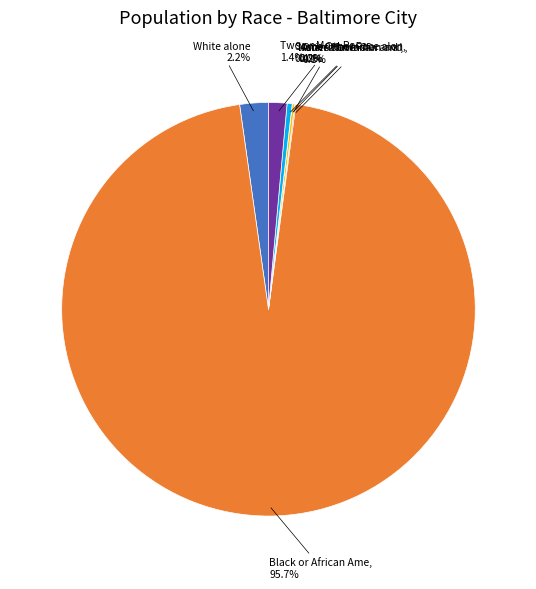

Is it true that Native Hawaiian and Other Pacific Islander is 0% of the pie?

True